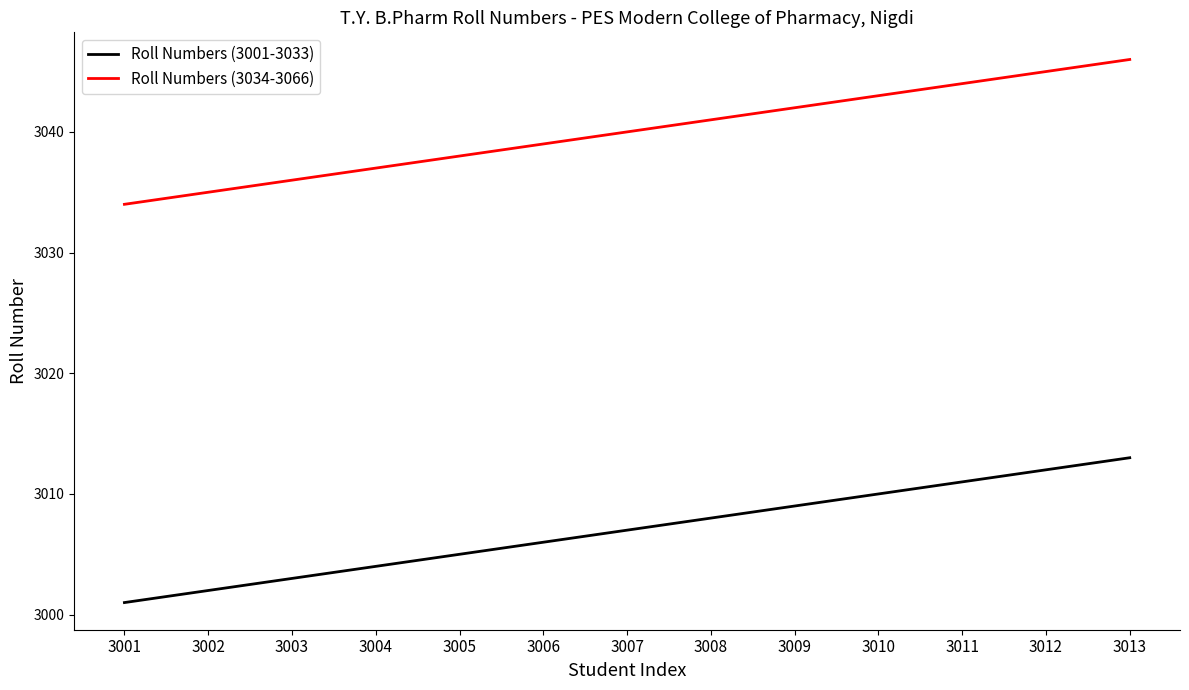

At which category is the sum across all series the highest?

3013